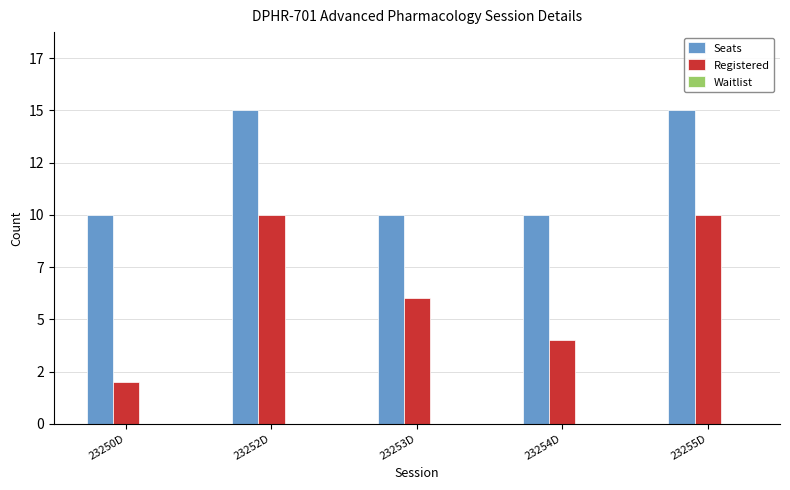

Which category has the highest value across all series?

23252D